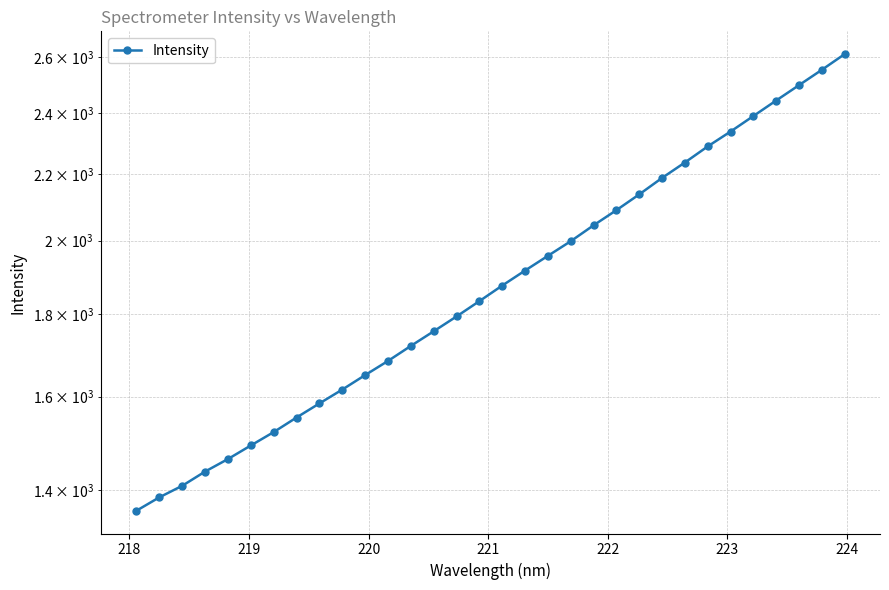

Count the number of categories in the chart.

32